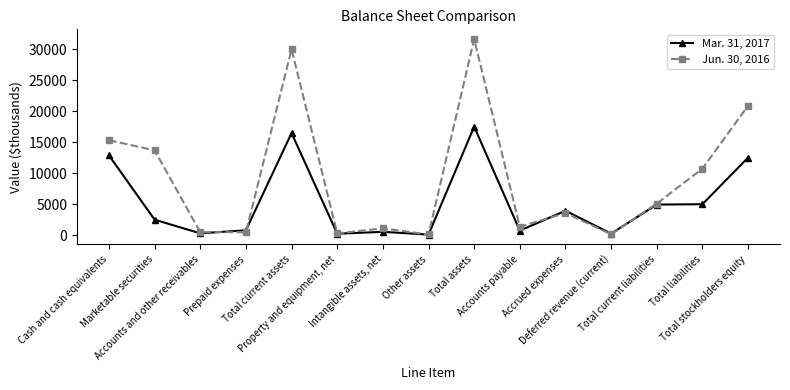

Where does the Mar. 31, 2017 series first go above 2499?

Cash and cash equivalents